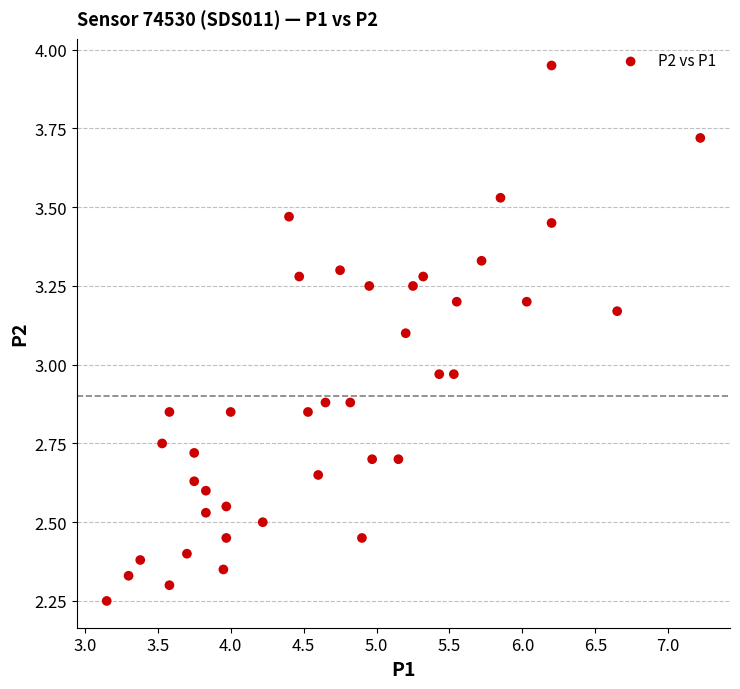

What is the range of Y values (max minus min)?

1.7